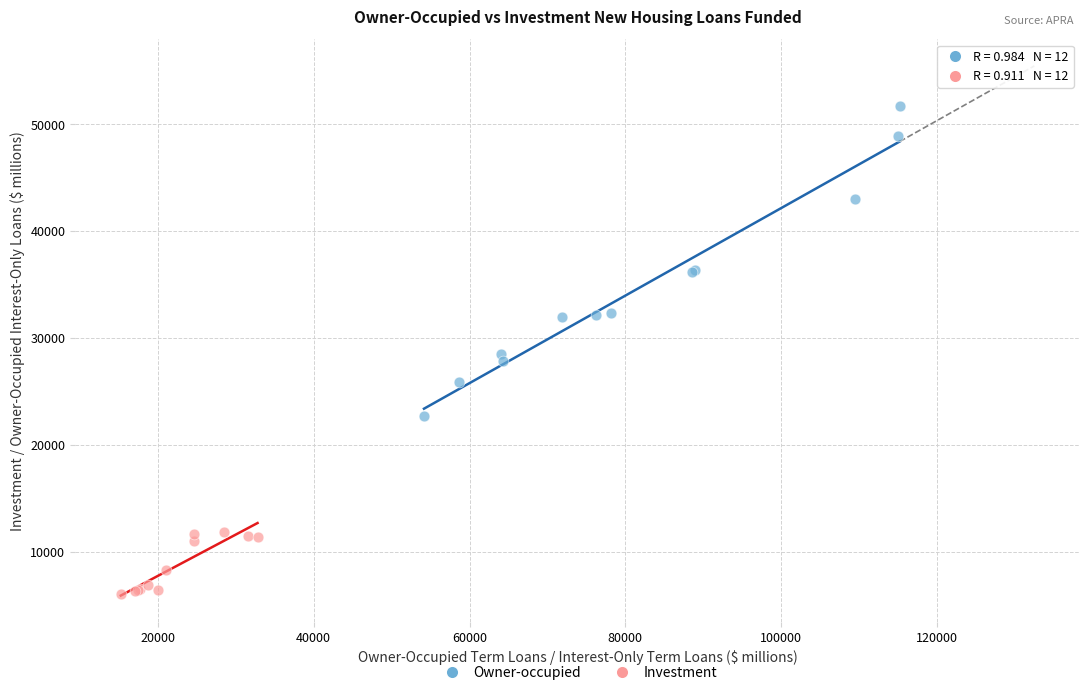

Which series has the largest Y range (max minus min)?

Owner-occupied